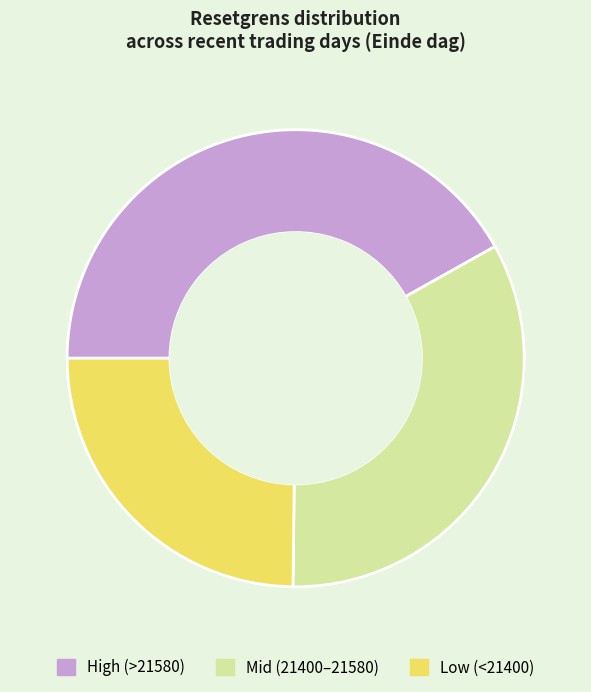

Does any single category account for the majority?

No